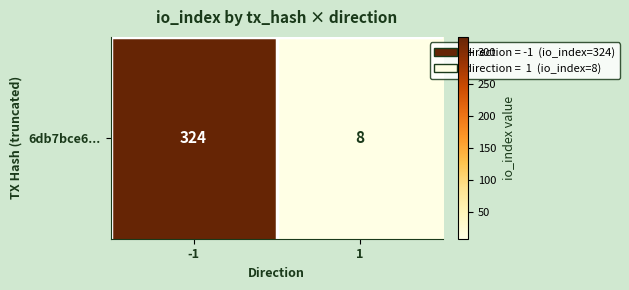

Reading left to right, list all the values displayed in this chart.

324	8